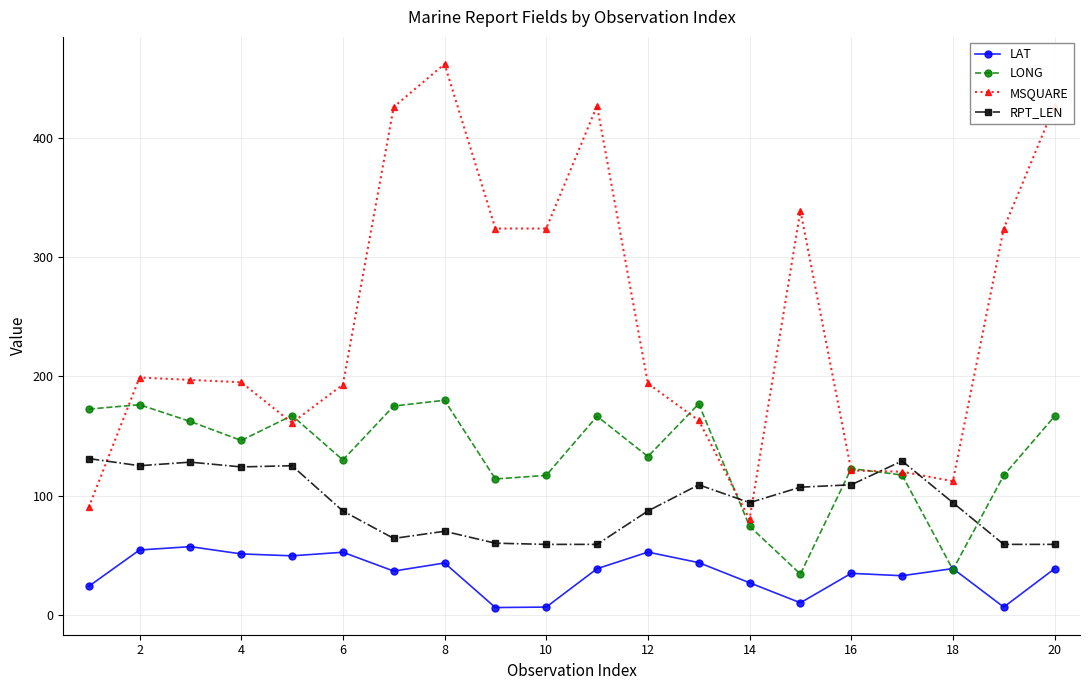

Which series has the largest total across all categories?

MSQUARE